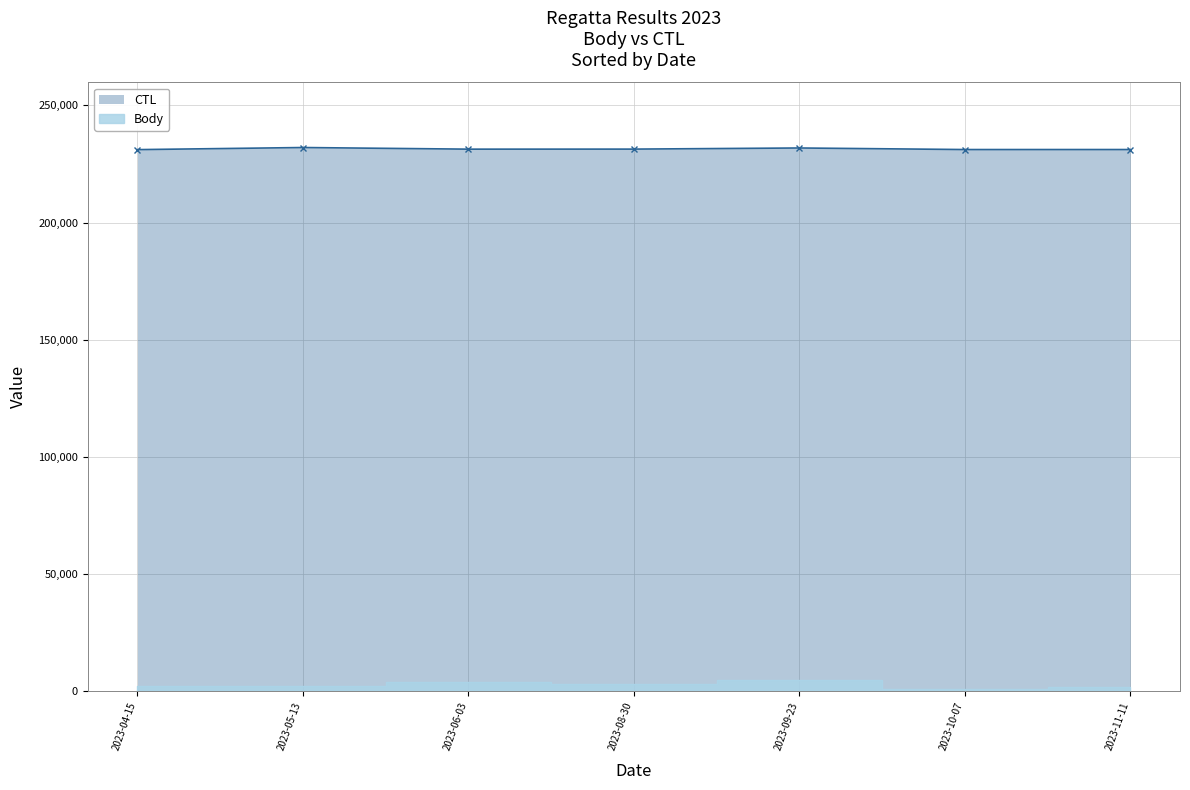

What is the greatest value displayed?

232001